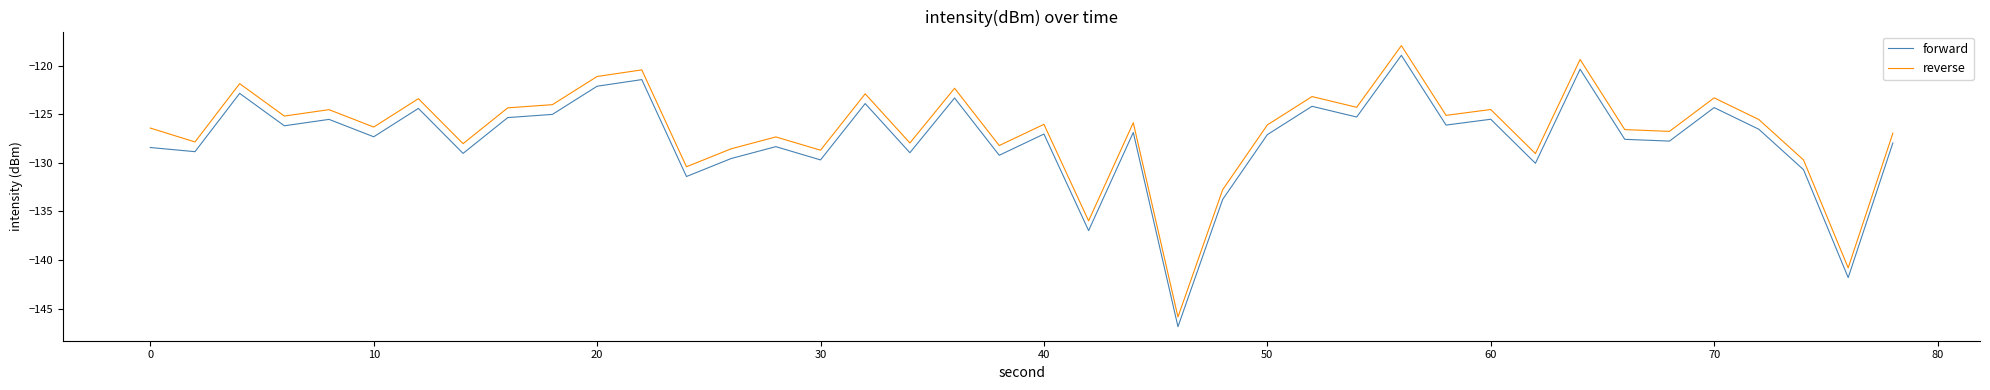

What is the difference between the maximum and minimum values in the forward series?

27.9